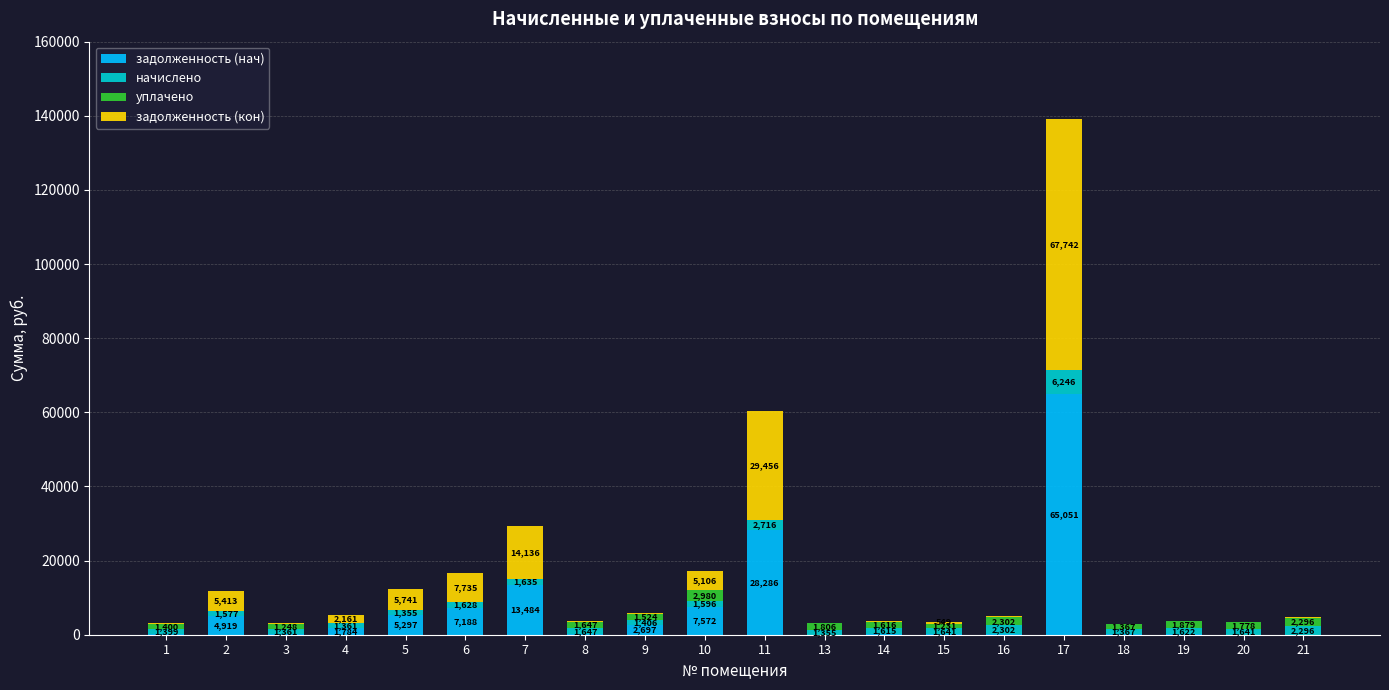

What is the maximum value for задолженность (нач)?

65051.0